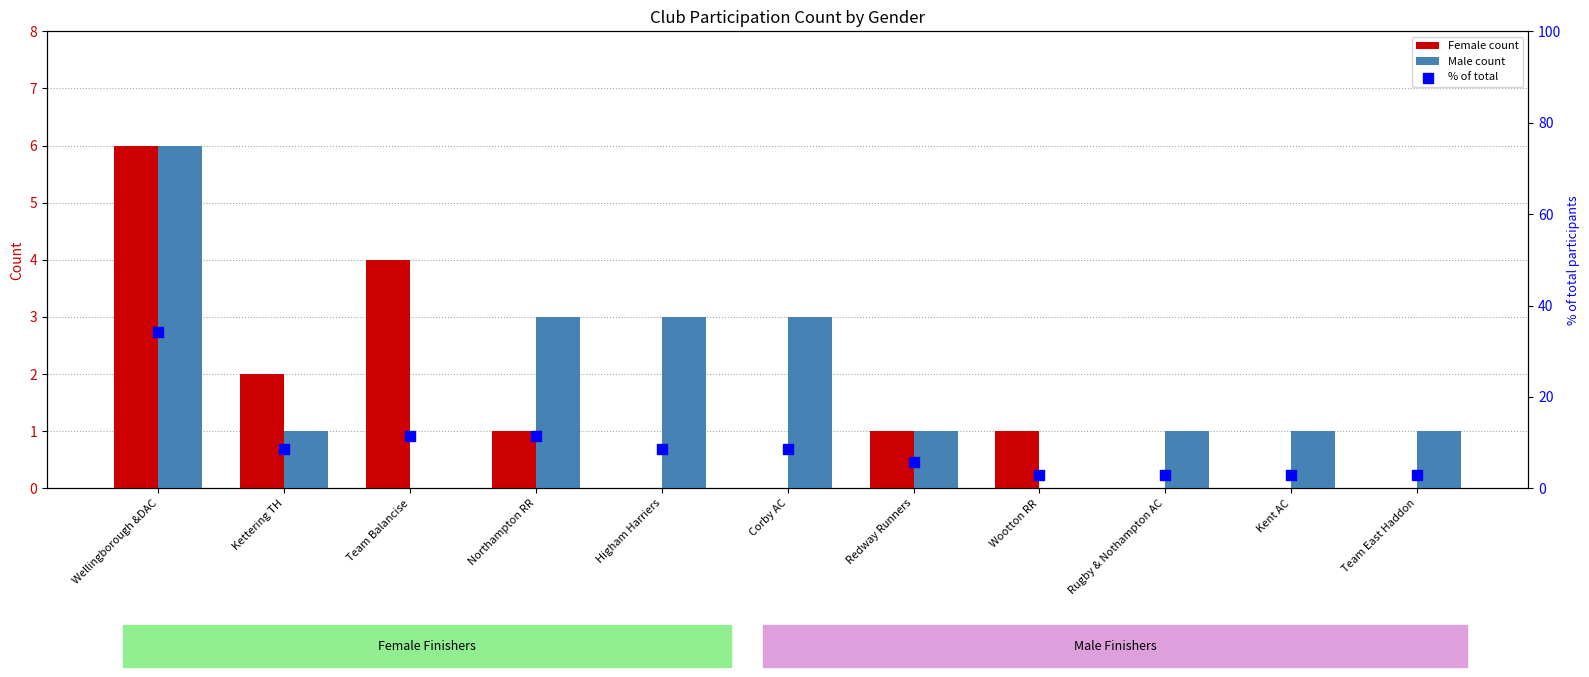

At how many categories does at least one series exceed 22?

1